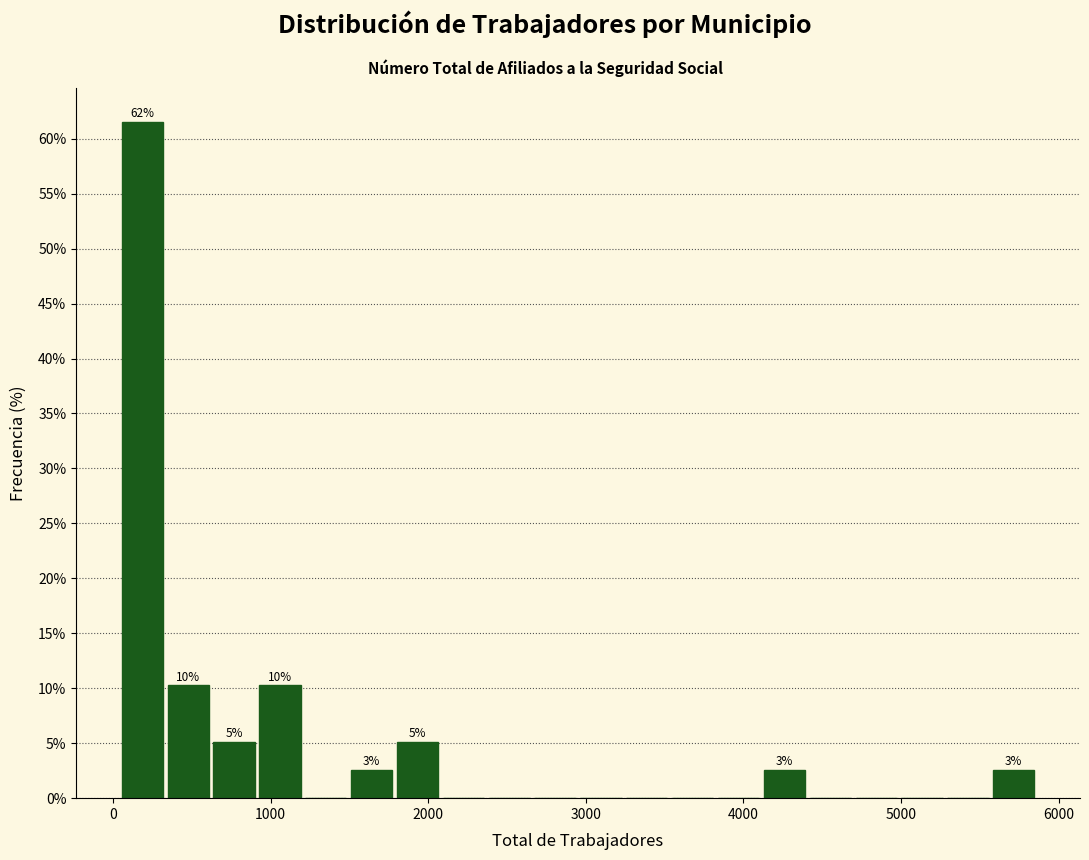

Read against the x-axis, roughly where is the centre of the tallest bar?

200